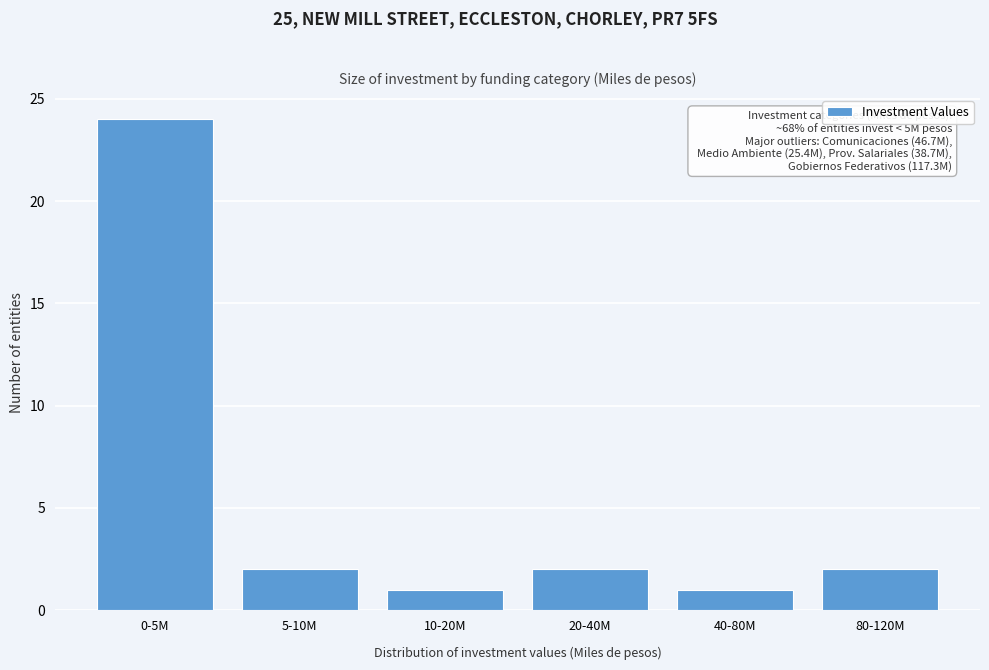

Reading left to right, transcribe all the data shown in this chart.

24	2	1	2	1	2